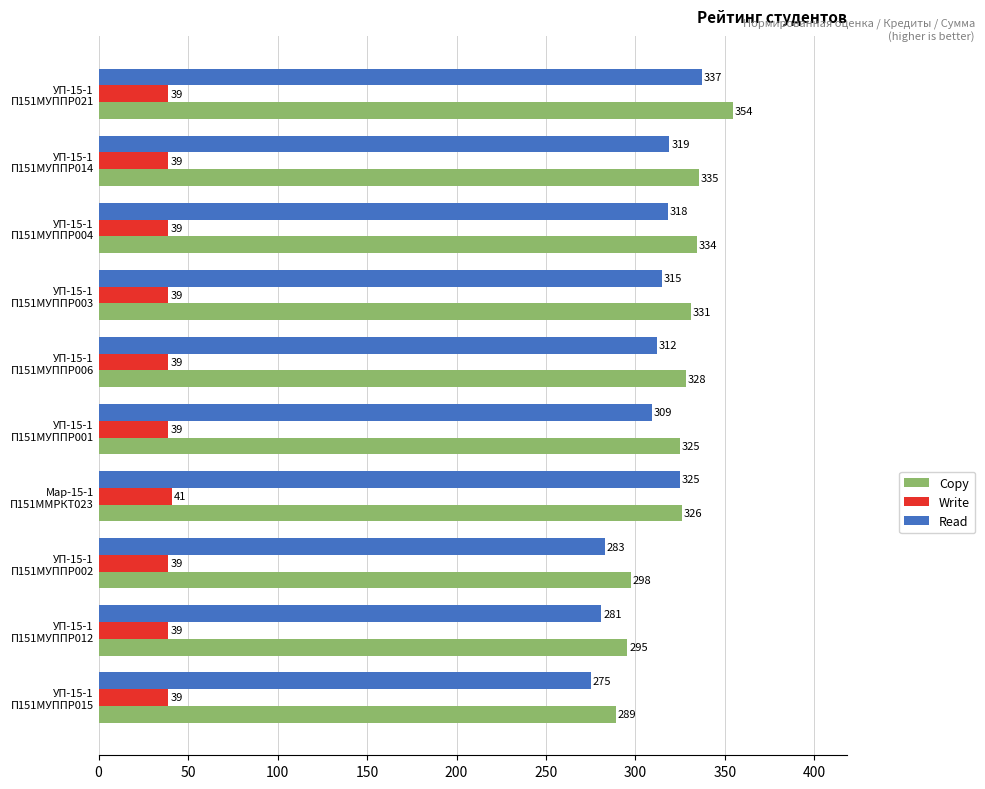

What is the smallest value displayed?

39.0